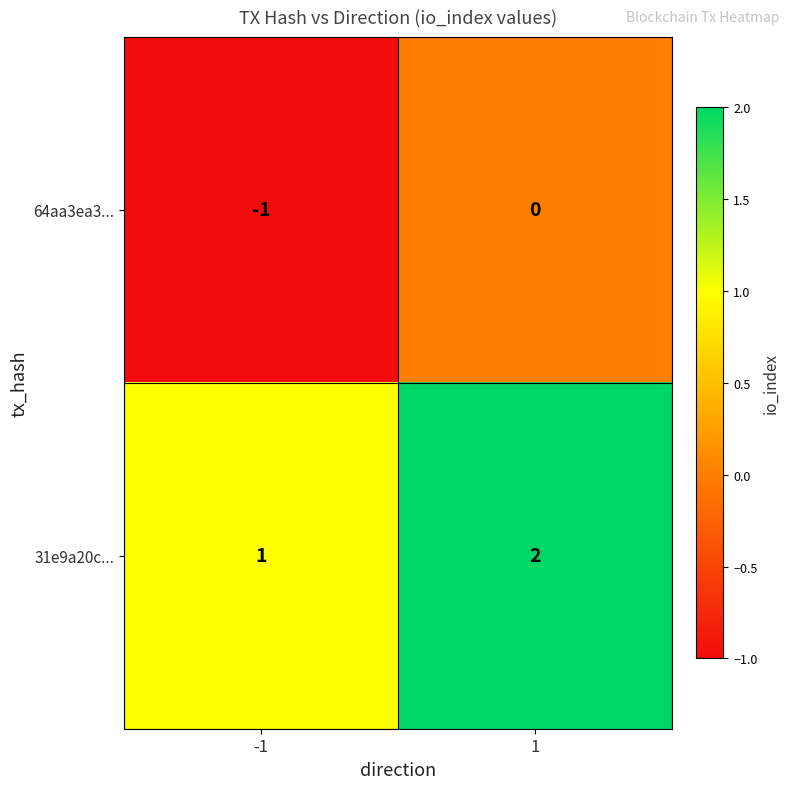

At which category is the sum across all series the highest?

1